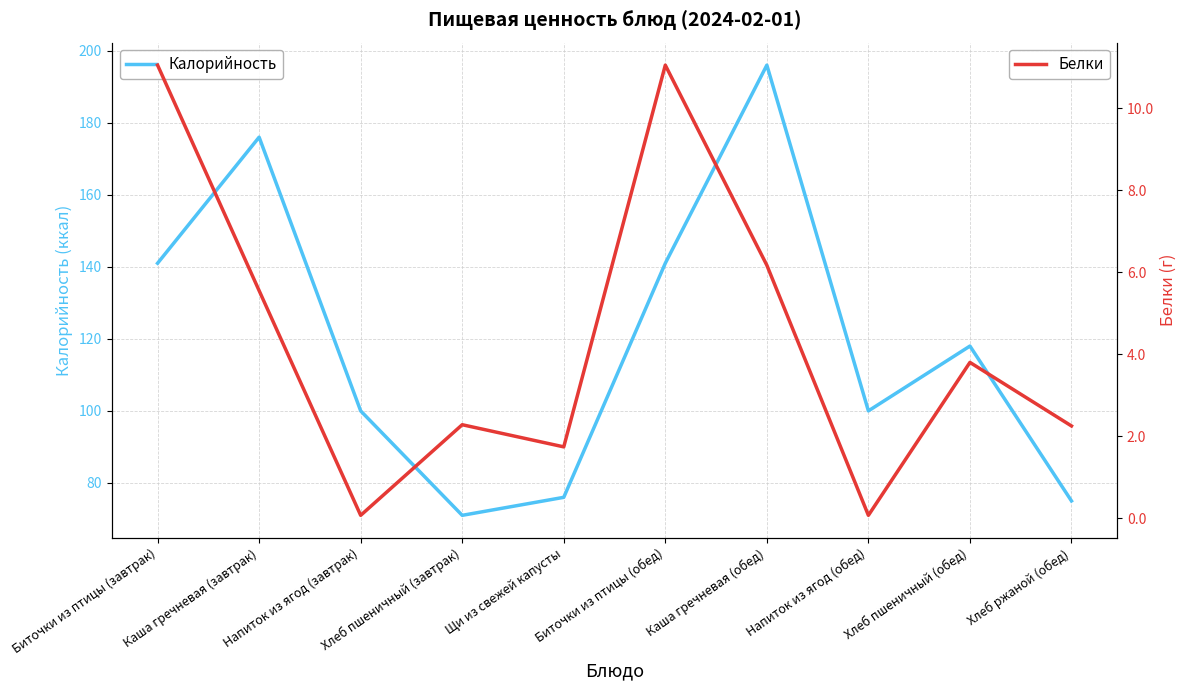

What is the smallest value displayed?

0.1